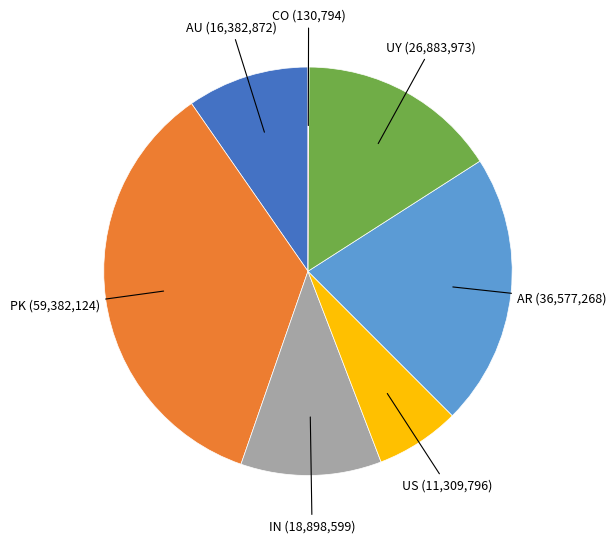

Is AR (36,577,268) the majority of the pie?

No